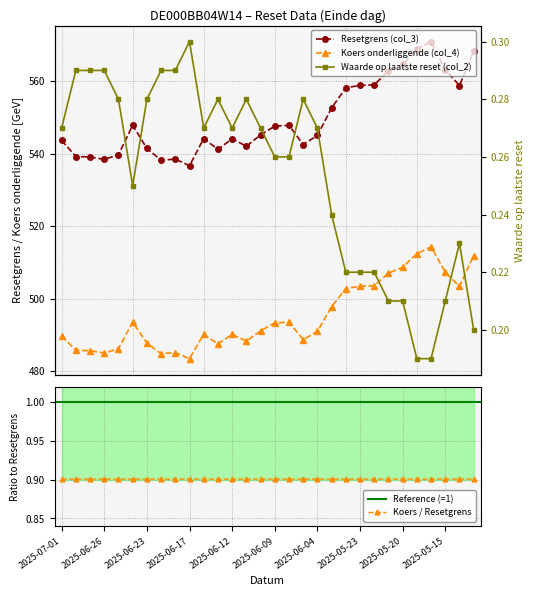

Which category has the lowest value in the Koers onderliggende (col_4) series?

2025-06-17